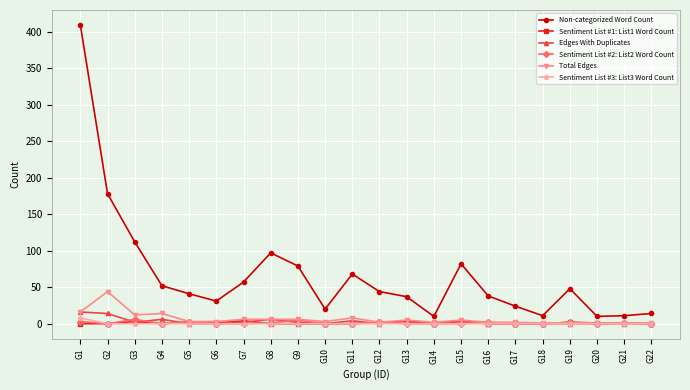

Which series has the widest spread of values?

Non-categorized Word Count